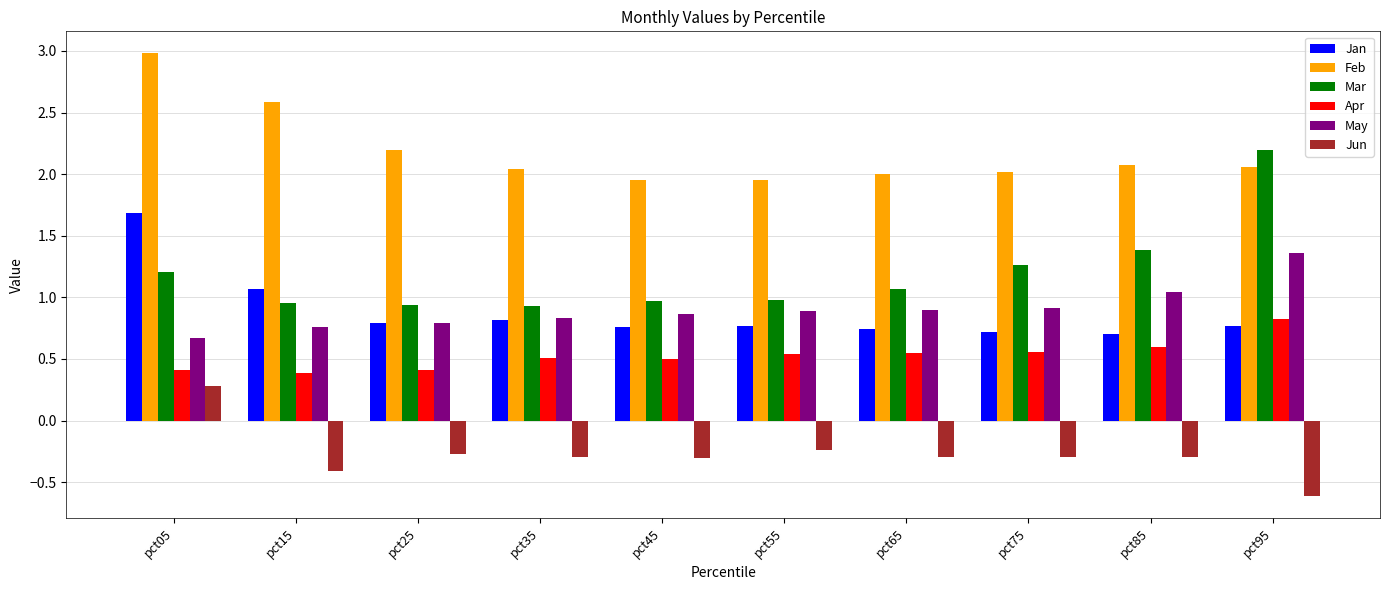

Where does the Jun series first go above 0?

pct05